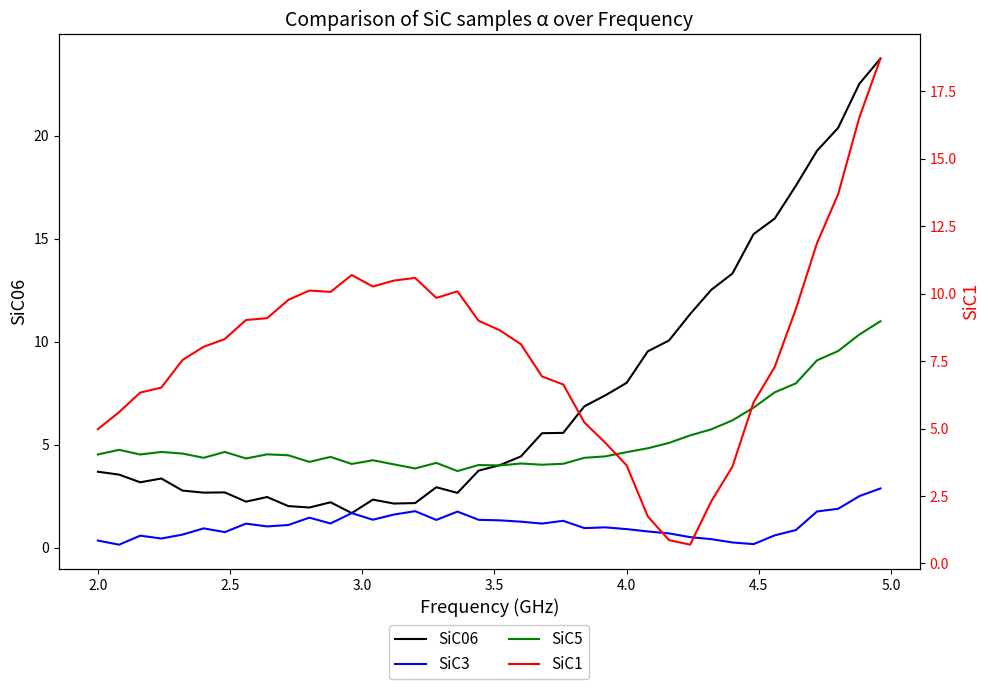

Count the number of data series in this chart.

4